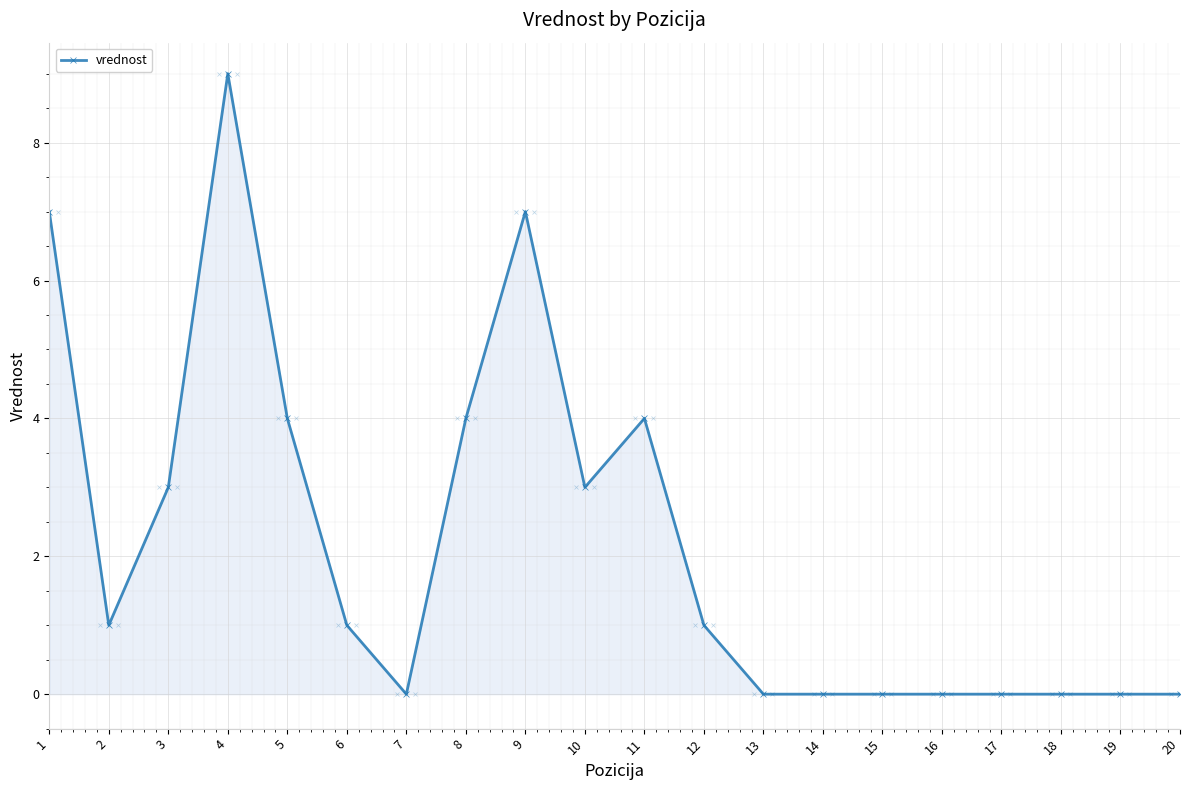

Where does the data first go above 1?

1